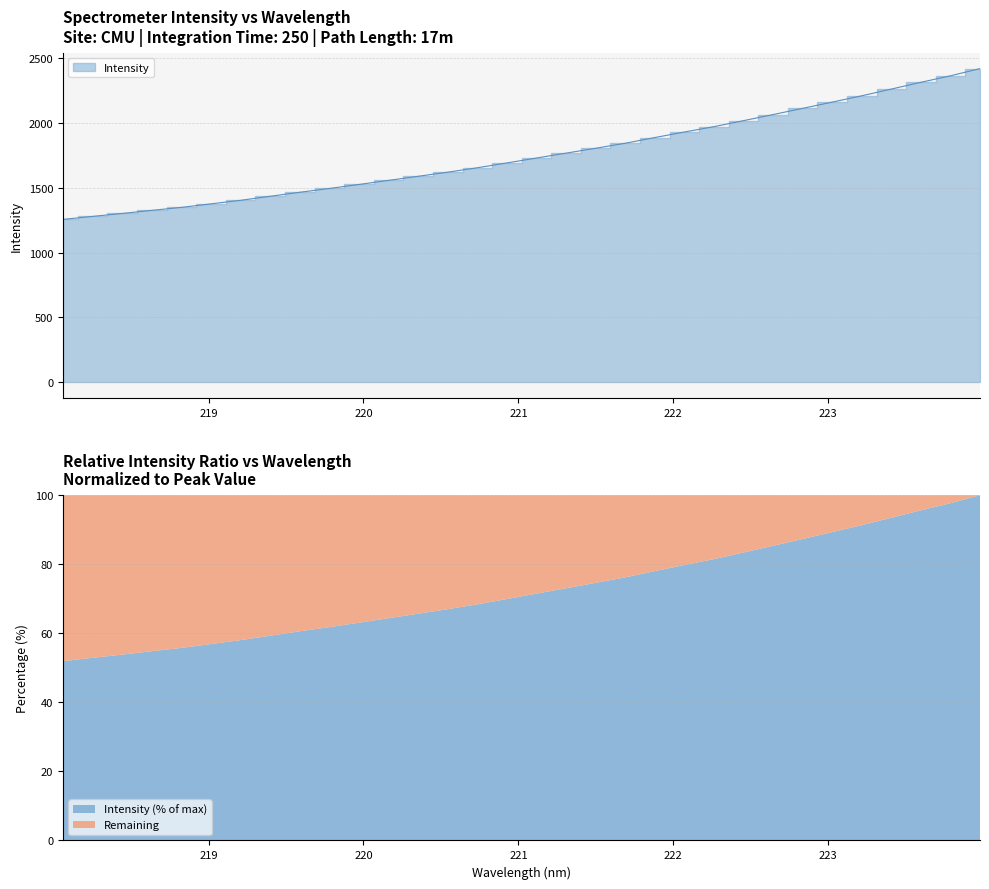

What is the difference between the maximum and minimum values?

1161.4